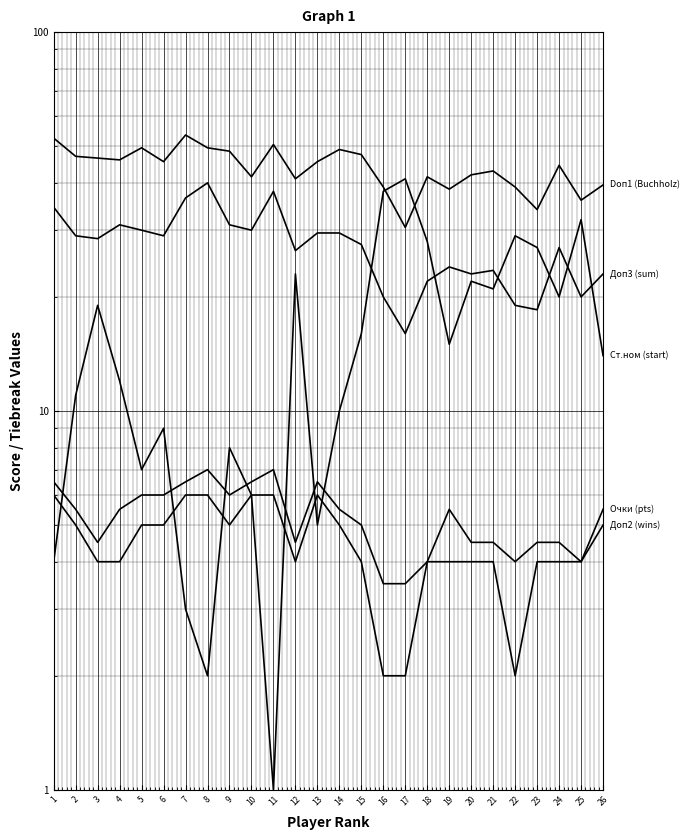

What is the value of the Очки (pts) point at the 10th from the left?

6.5